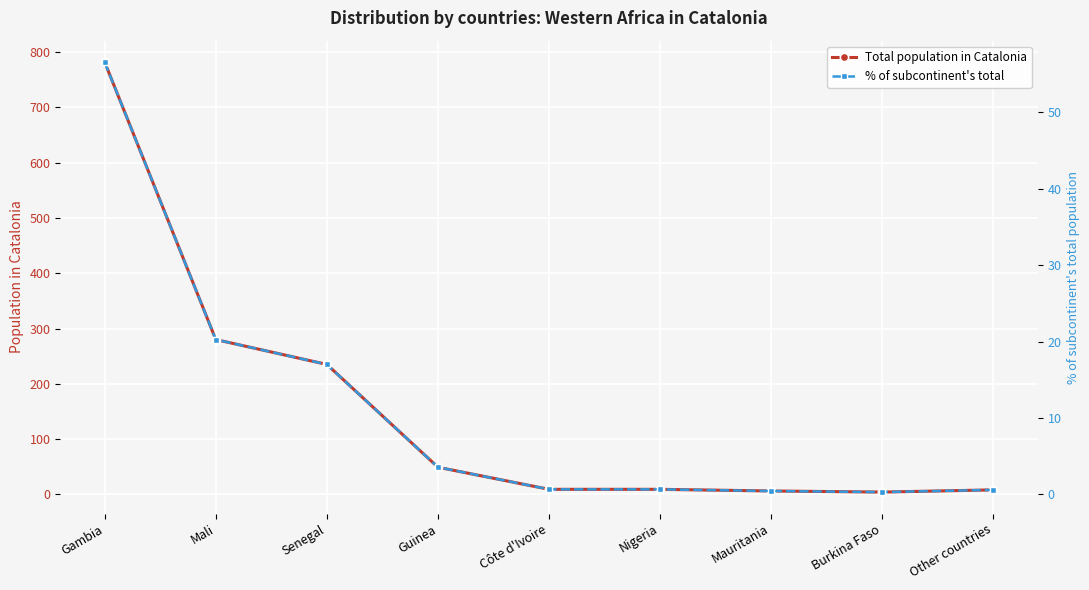

True or false: Total population in Catalonia and % of subcontinent's total intersect in this chart.

False